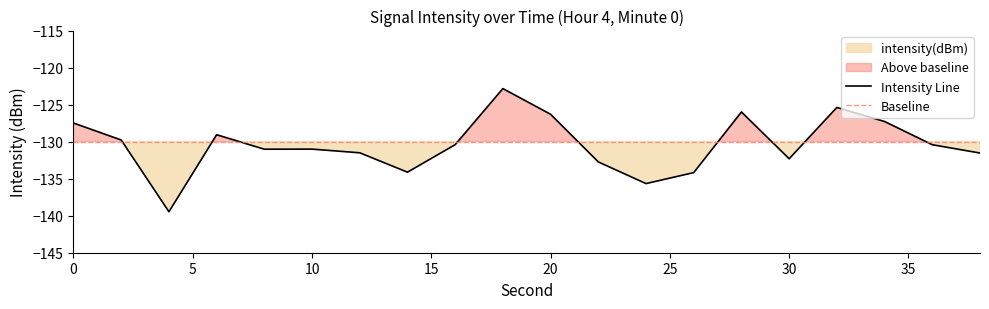

Reading left to right, transcribe all the data shown in this chart.

-127.5	-129.8	-139.5	-129.1	-131.0	-131.0	-131.5	-134.1	-130.4	-122.8	-126.3	-132.7	-135.7	-134.2	-126.0	-132.3	-125.4	-127.3	-130.4	-131.5